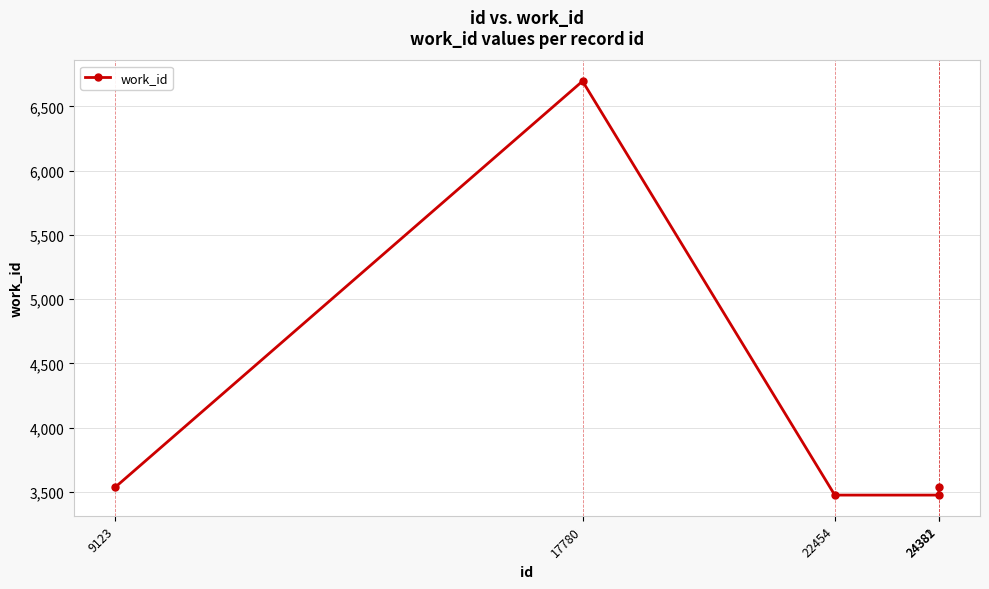

What is the average value?

4145